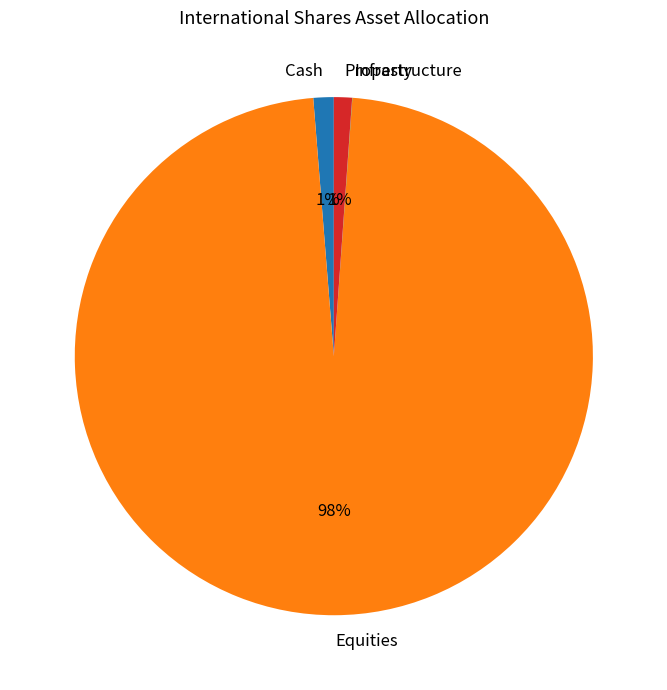

To the nearest percent, what percentage of the pie is Equities?

98%